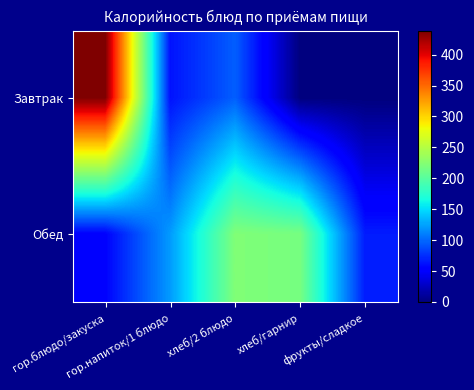

Which series has the largest total across all categories?

Обед